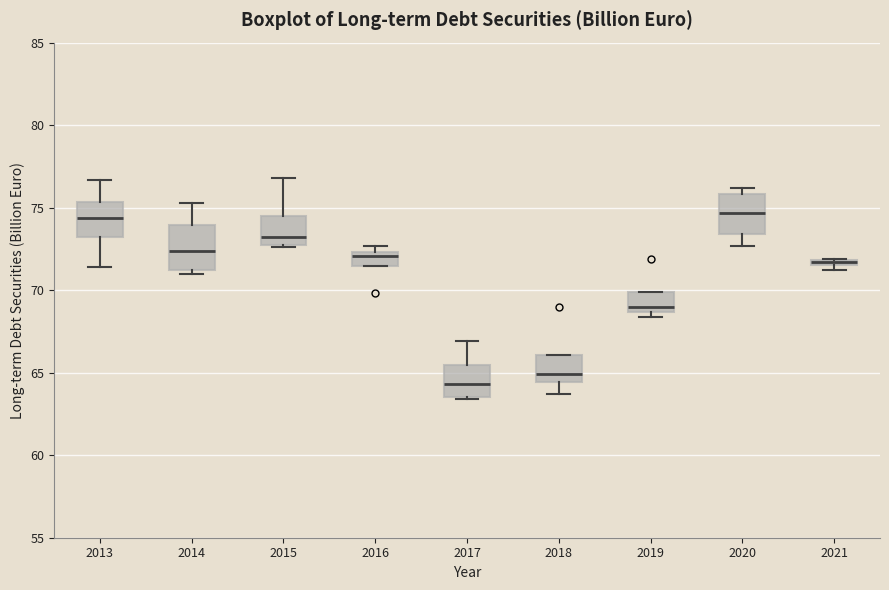

Where does the median line of the box at x = 2018 sit on the y-axis? The values are not printed on the chart, so give them approximately, as read against the axis.

65.0